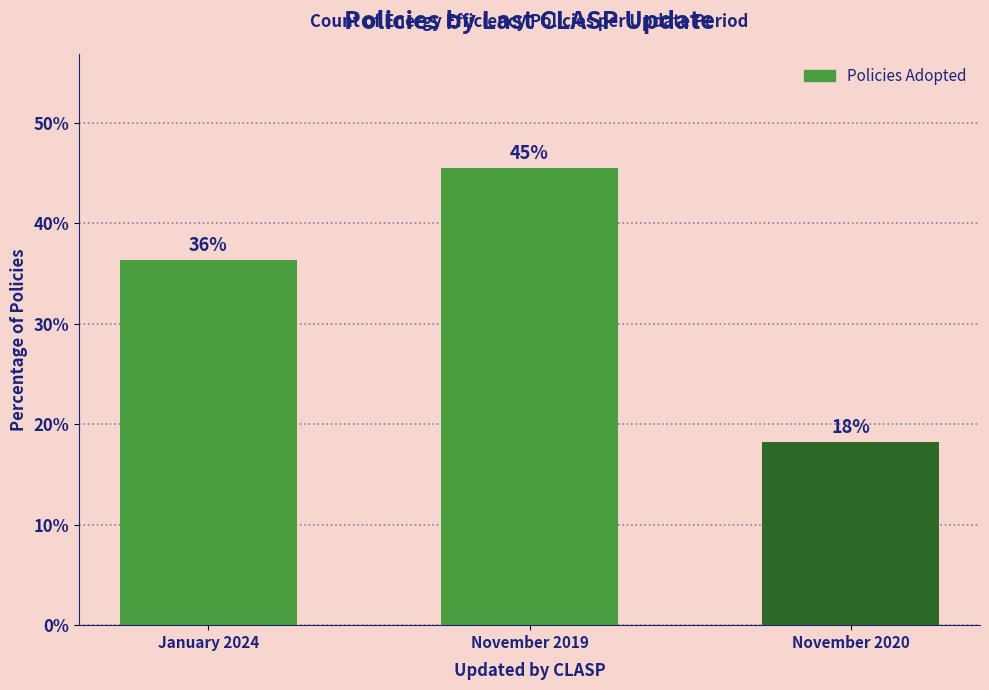

What is the sum of all values?

100.0